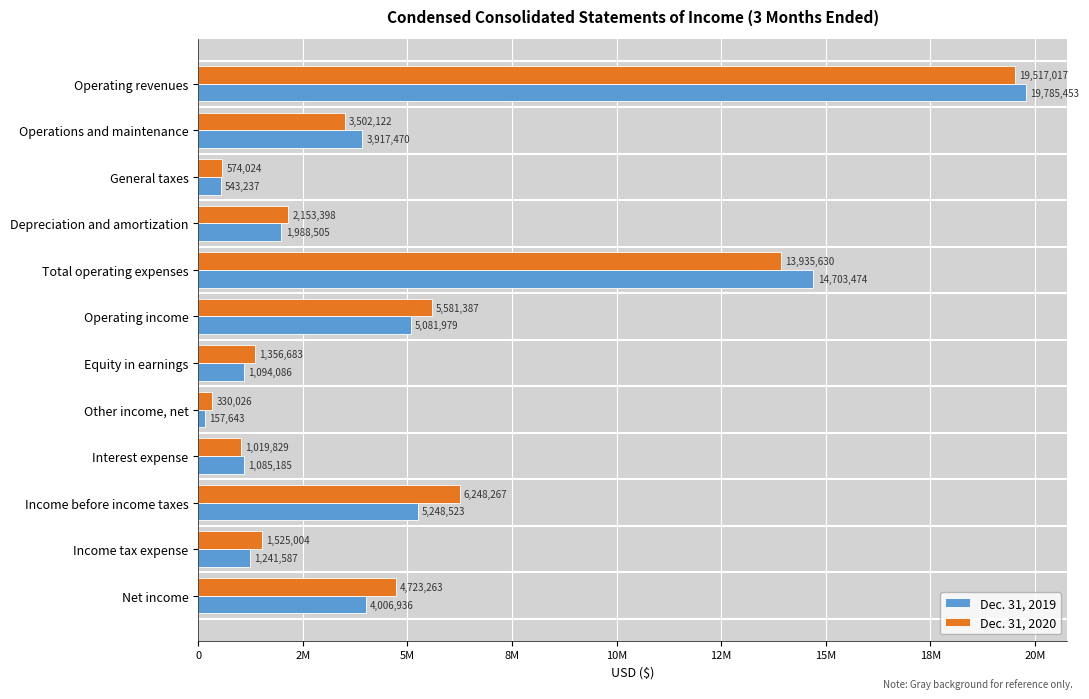

What are all the series names shown in the legend?

Dec. 31, 2019, Dec. 31, 2020